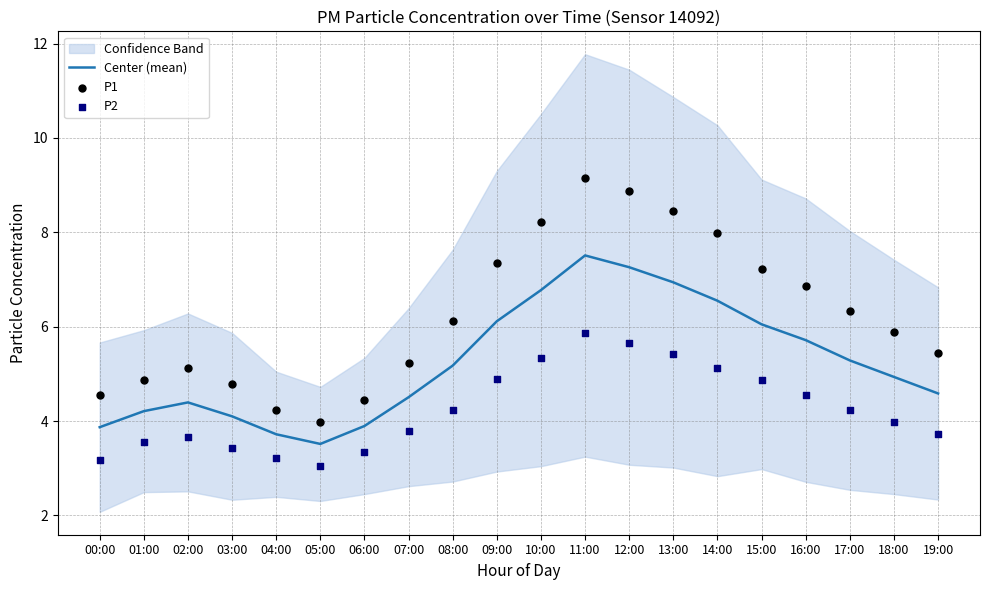

What is the total value across all series at 13:00?

20.8